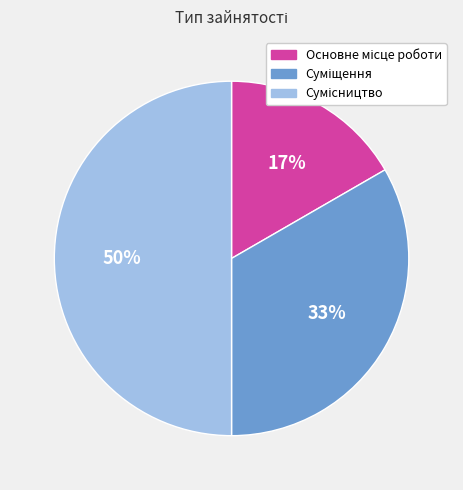

To the nearest percent, what is the average slice percentage?

33%